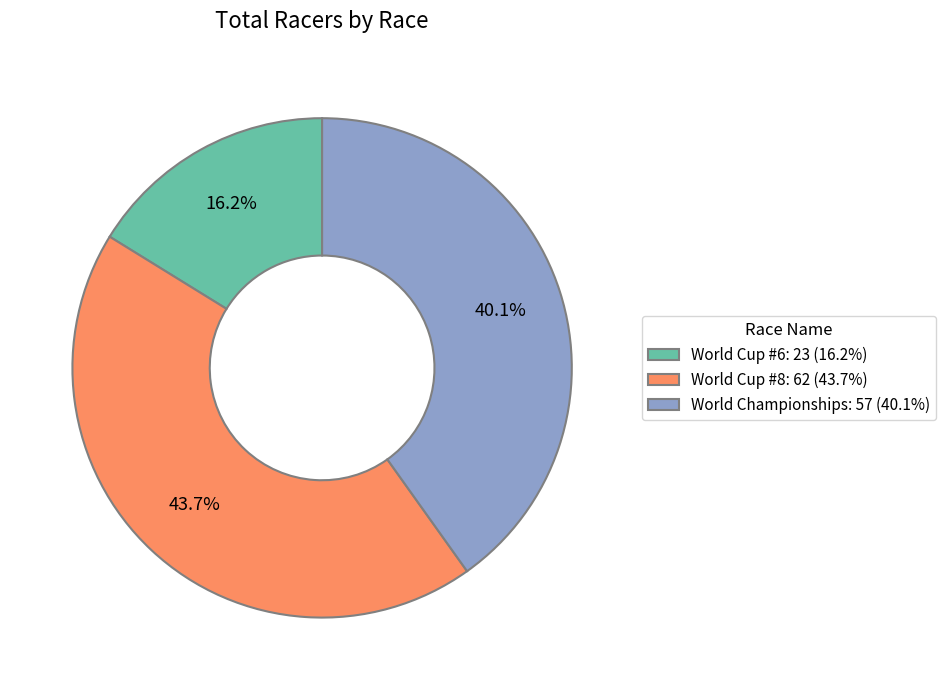

True or false: World Cup #6 accounts for 23% of the total.

False